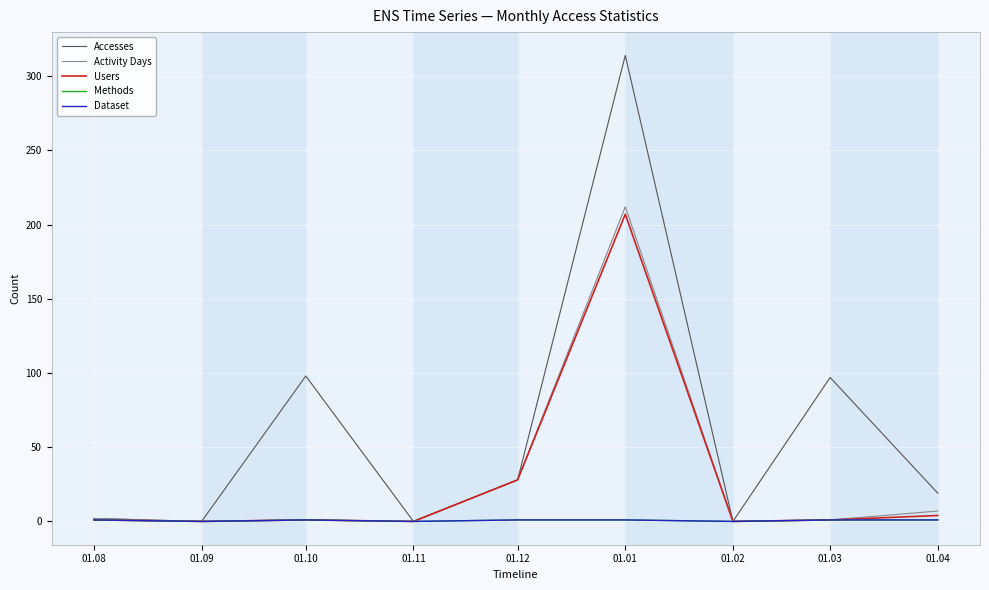

True or false: Accesses and Users cross at least once.

False